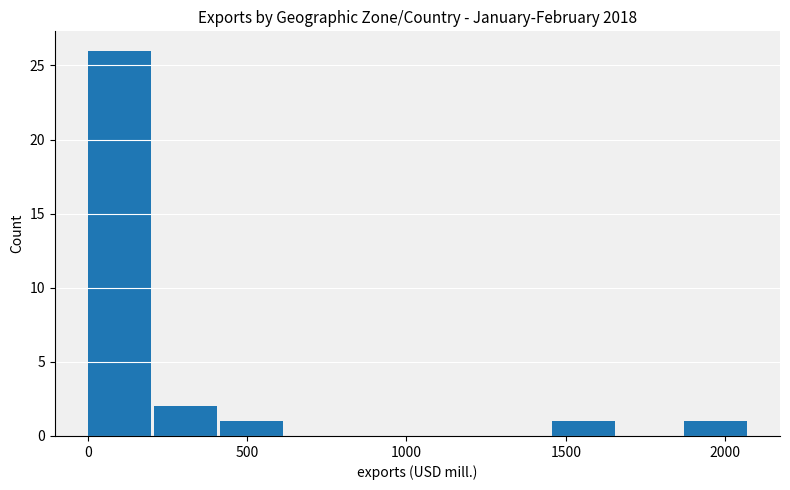

How tall is the bar that spans 400 to 600 on the x-axis? Neither the bar edges nor the heights are printed on the chart, so give them approximately, as read against the axes.

1